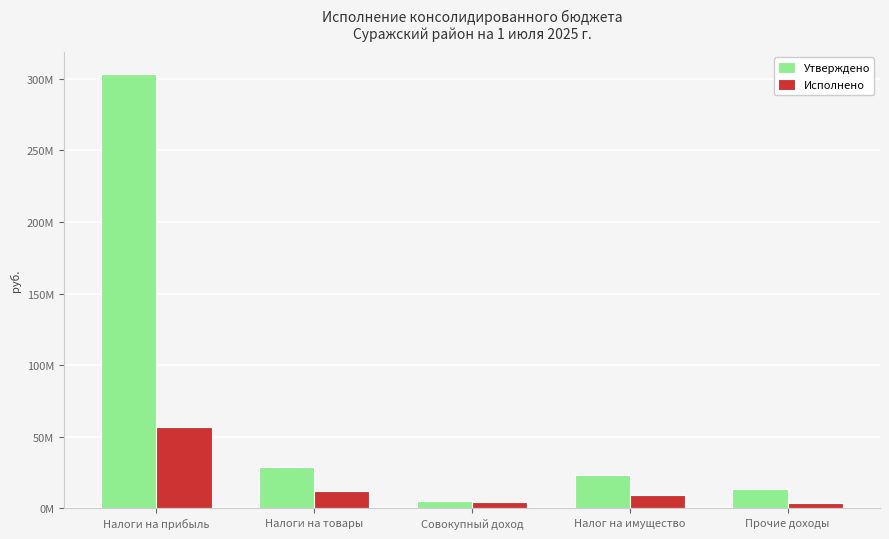

What is the label of the 2nd bar from the left?

Налоги на товары